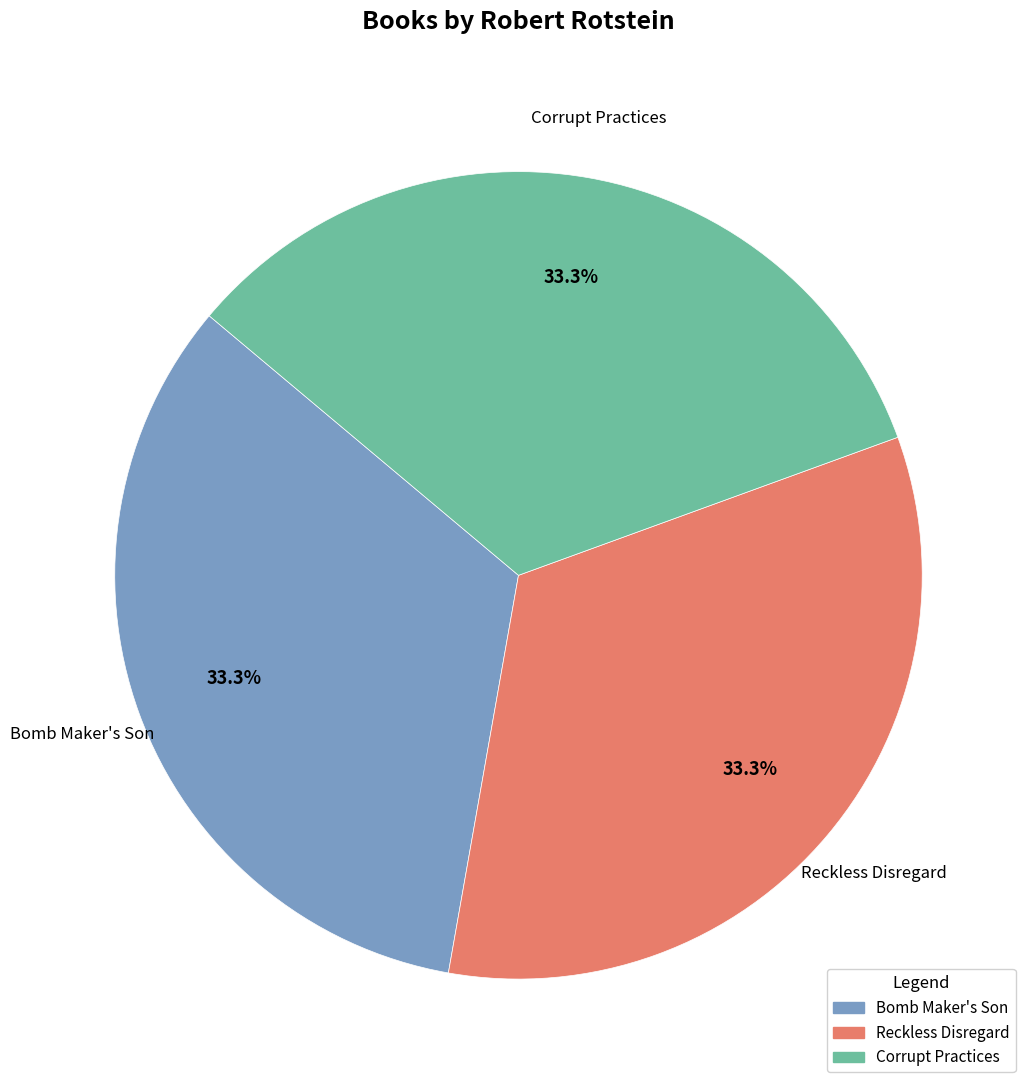

What percentage is NOT represented by Corrupt Practices?

66.7%